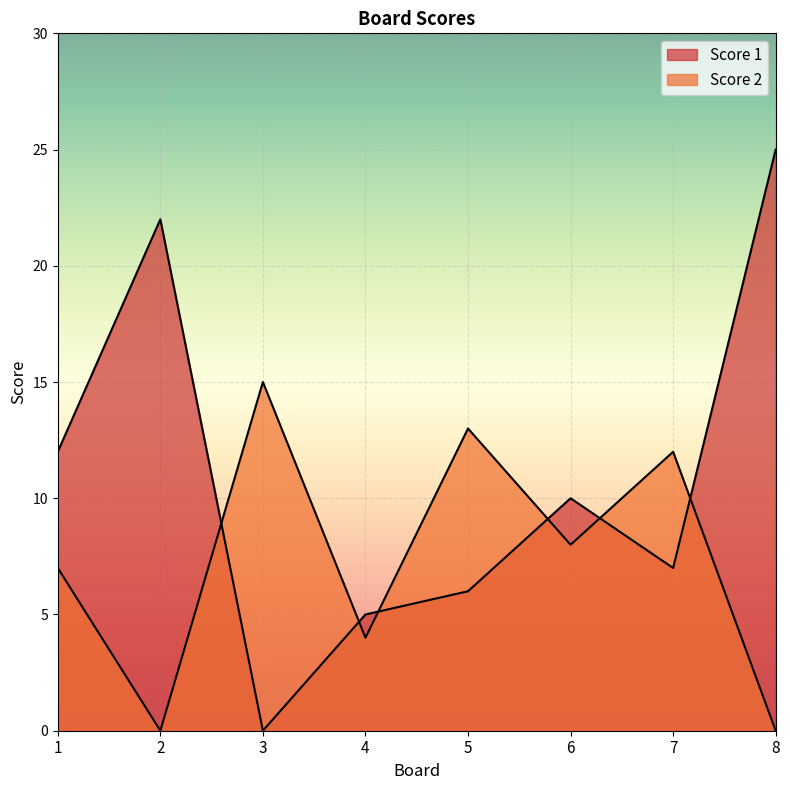

How many intersections are there between Score 1 and Score 2?

6